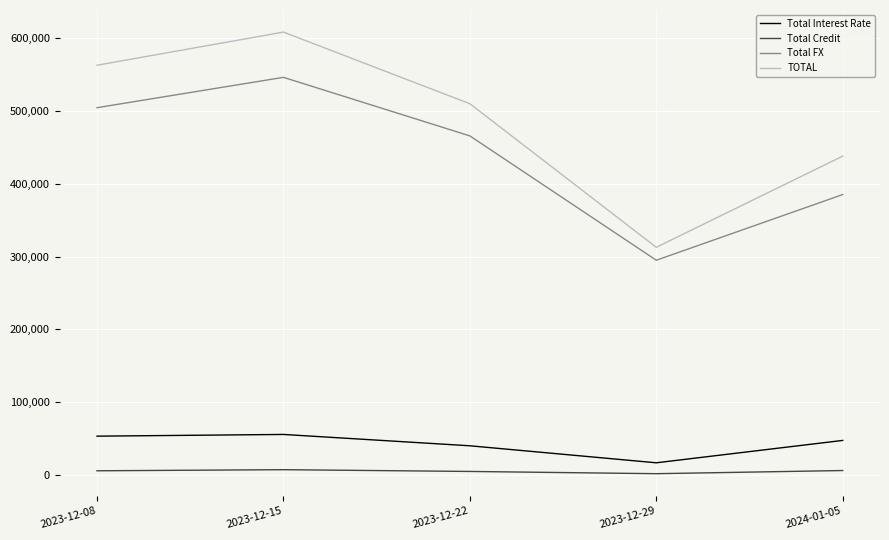

True or false: TOTAL and Total FX intersect in this chart.

False